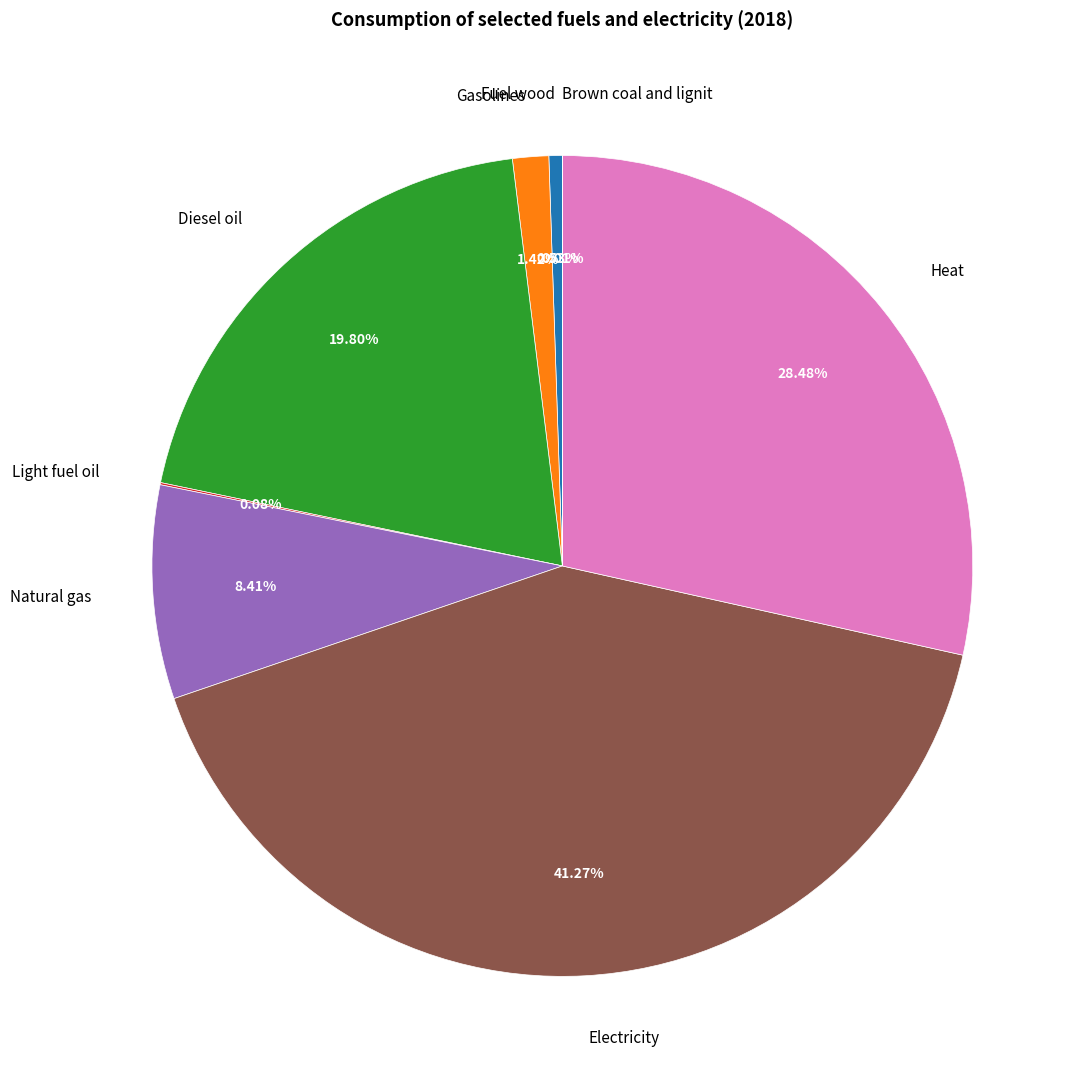

To the nearest percent, what is the difference between the largest and smallest slice percentages?

41%